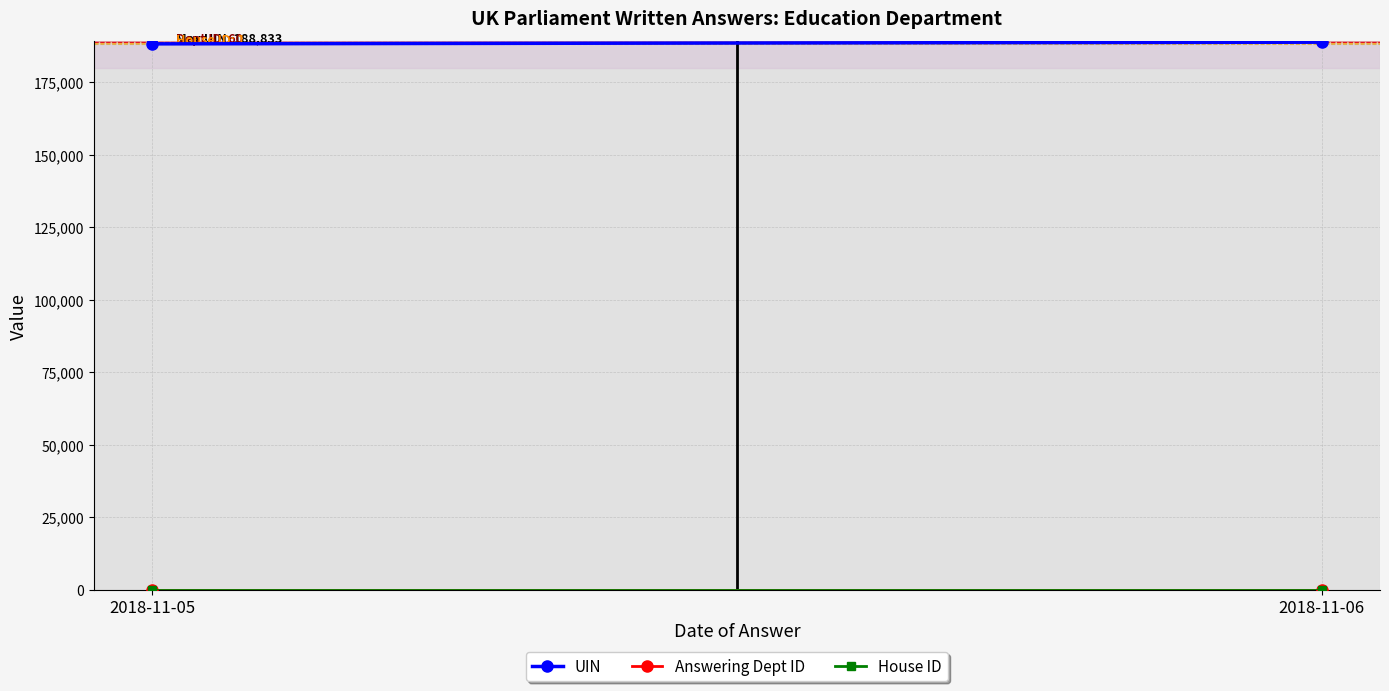

Is this an area chart (filled region under the line)?

No